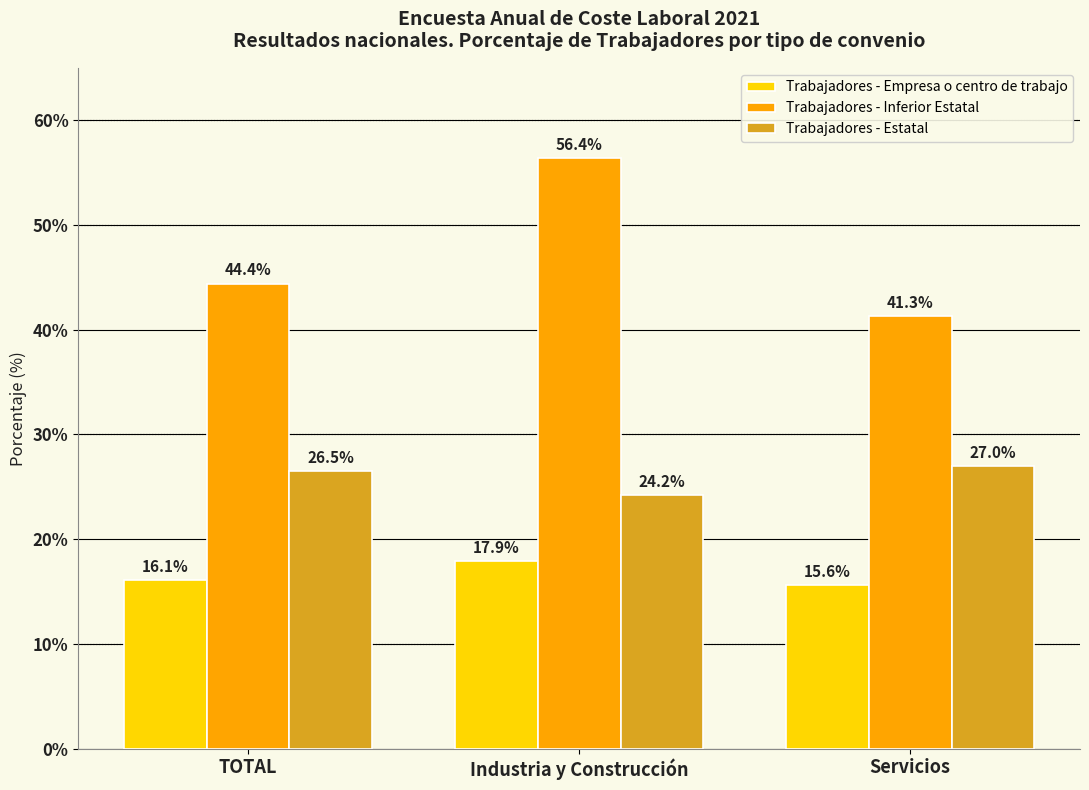

Is it true that Trabajadores - Estatal equals 37.1 at TOTAL?

False